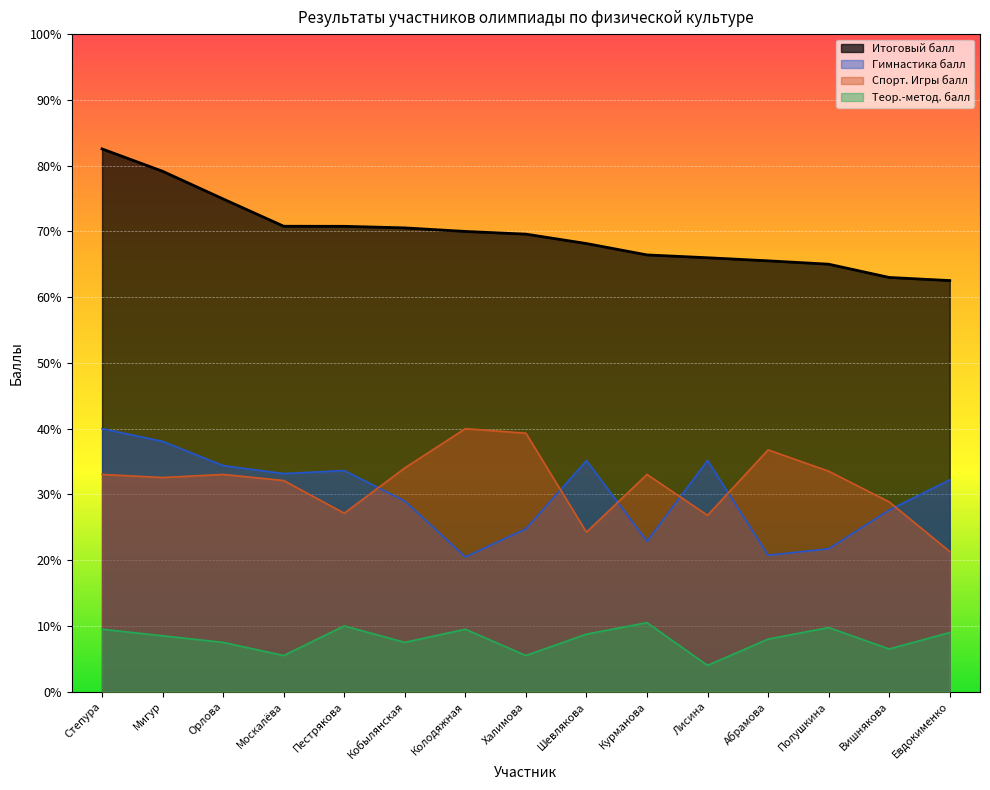

Reading left to right, what are all the values shown in this chart?

Итоговый балл: 82.5	79.1	74.9	70.8	70.8	70.5	70.0	69.6	68.2	66.4	66.0	65.5	65.0	63.0	62.5
Гимнастика балл: 40.0	38.1	34.4	33.2	33.6	29.0	20.5	24.8	35.1	22.9	35.2	20.8	21.7	27.6	32.2
Спорт. Игры балл: 33.0	32.6	33.0	32.1	27.1	34.0	40.0	39.3	24.3	33.0	26.8	36.8	33.5	28.9	21.3
Теор.-метод. балл: 9.5	8.5	7.5	5.5	10.0	7.5	9.5	5.5	8.8	10.5	4.0	8.0	9.8	6.5	9.0